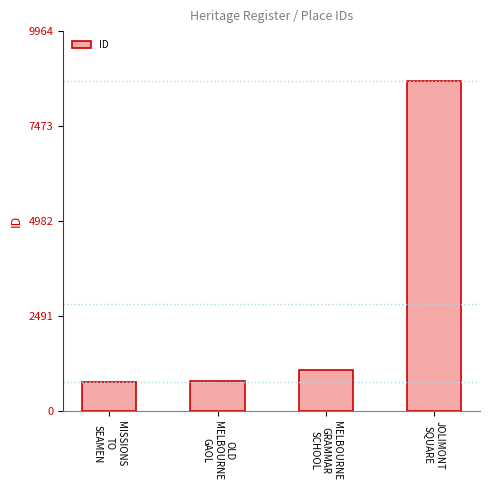

Reading left to right, what are all the values shown in this chart?

MISSIONS
TO
SEAMEN=756	OLD
MELBOURNE
GAOL=796	MELBOURNE
GRAMMAR
SCHOOL=1078	JOLIMONT
SQUARE=8665